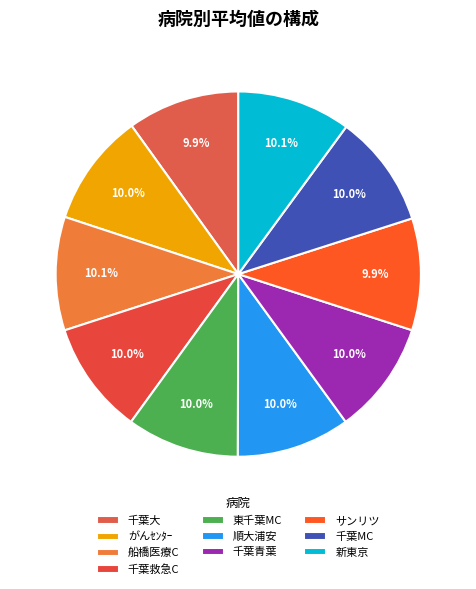

Combined, what portion of the pie is 順大浦安 and サンリツ?

20.0%